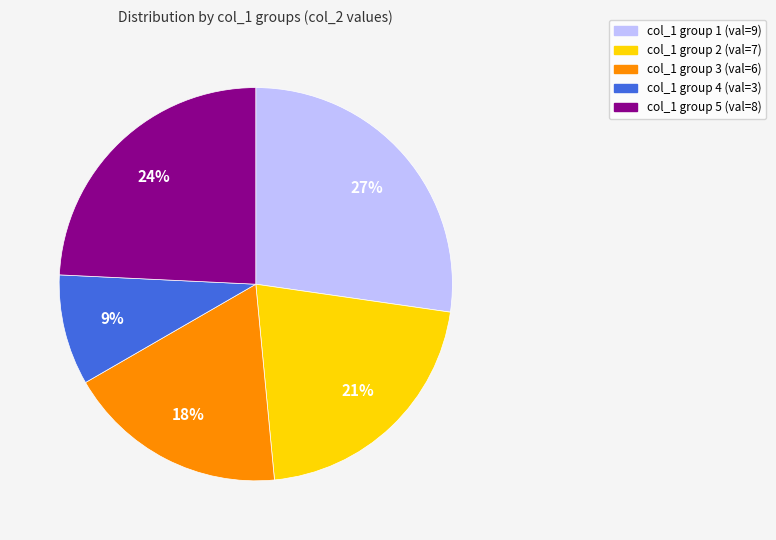

Which slice is the largest?

col_1 group 1 (val=9)